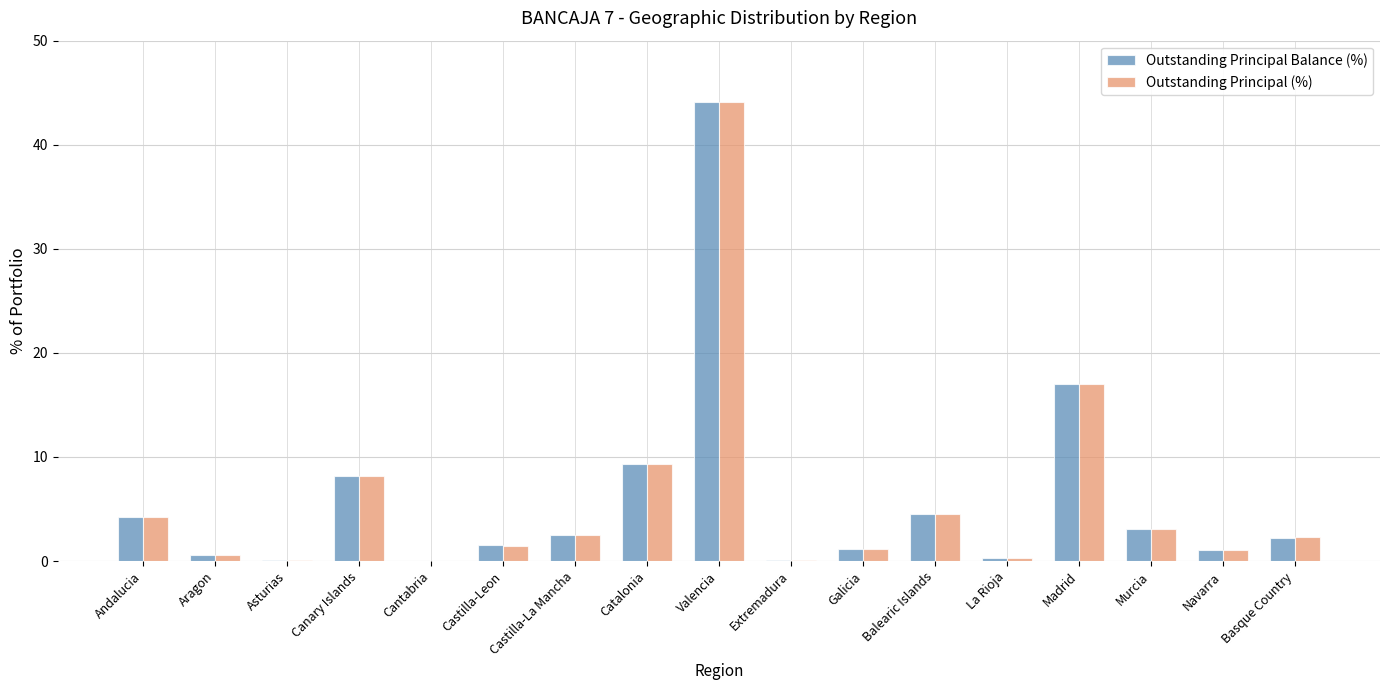

Which series has the widest spread of values?

Outstanding Principal (%)